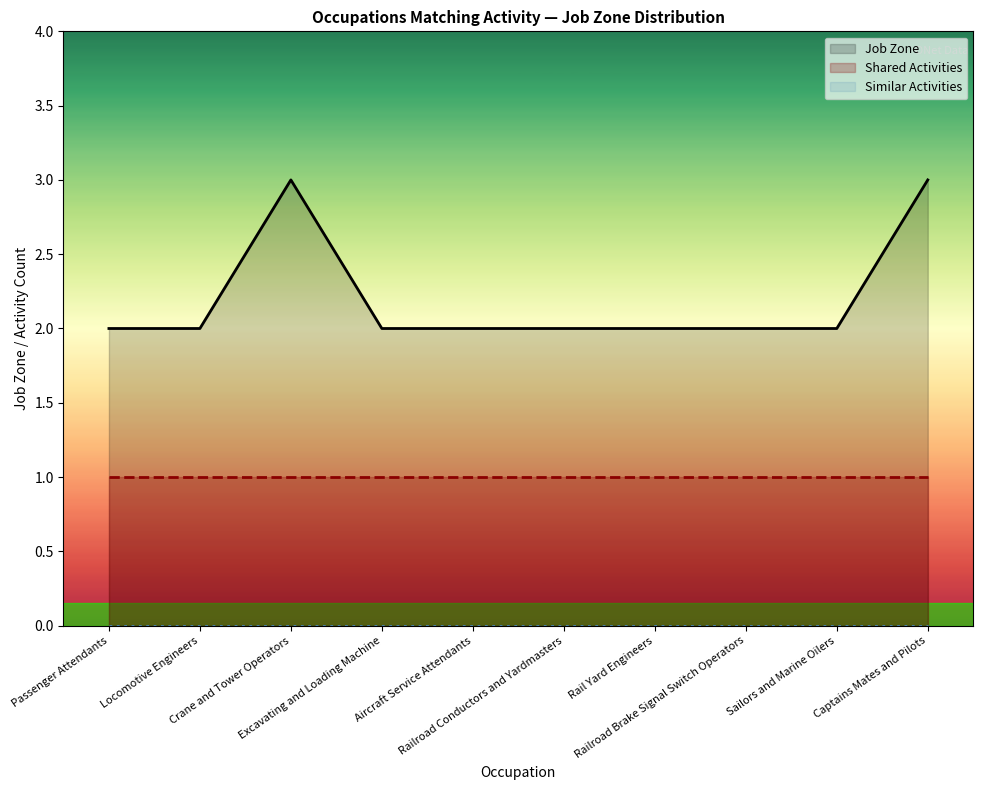

Reading left to right, extract all data points from this chart.

Job Zone: Passenger Attendants=2	Locomotive Engineers=2	Crane and Tower Operators=3	Excavating and Loading Machine=2	Aircraft Service Attendants=2	Railroad Conductors and Yardmasters=2	Rail Yard Engineers=2	Railroad Brake Signal Switch Operators=2	Sailors and Marine Oilers=2	Captains Mates and Pilots=3
Shared Activities: Passenger Attendants=1	Locomotive Engineers=1	Crane and Tower Operators=1	Excavating and Loading Machine=1	Aircraft Service Attendants=1	Railroad Conductors and Yardmasters=1	Rail Yard Engineers=1	Railroad Brake Signal Switch Operators=1	Sailors and Marine Oilers=1	Captains Mates and Pilots=1
Similar Activities: Passenger Attendants=0	Locomotive Engineers=0	Crane and Tower Operators=0	Excavating and Loading Machine=0	Aircraft Service Attendants=0	Railroad Conductors and Yardmasters=0	Rail Yard Engineers=0	Railroad Brake Signal Switch Operators=0	Sailors and Marine Oilers=0	Captains Mates and Pilots=0